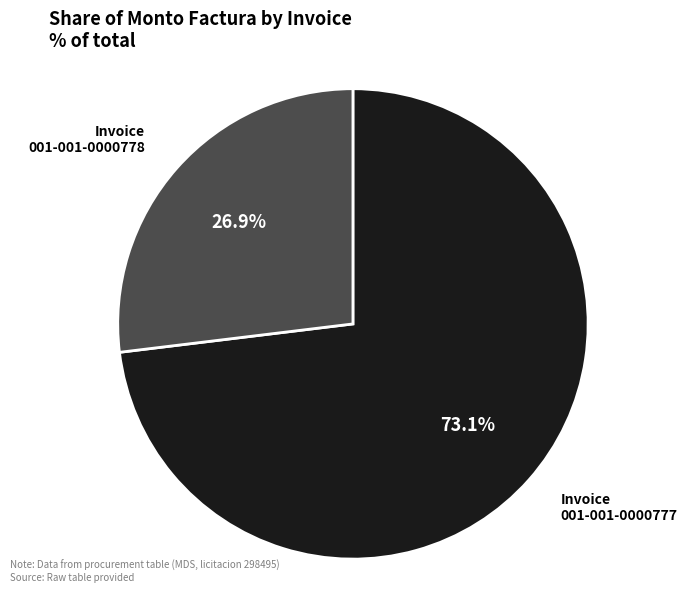

How many slices are in this pie chart?

2